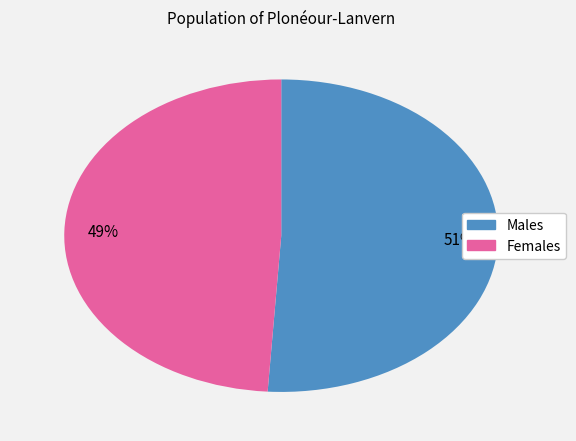

How many slices are in this pie chart?

2